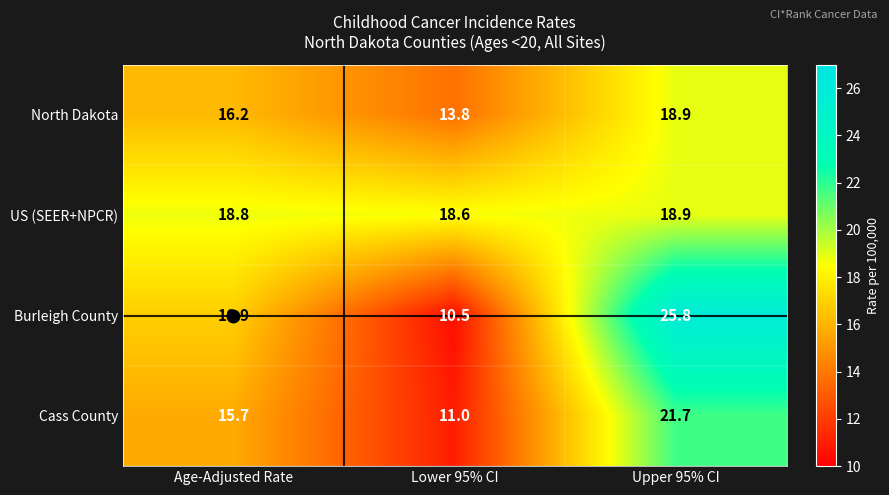

Where is Cass County nearest to the value 16?

Age-Adjusted Rate